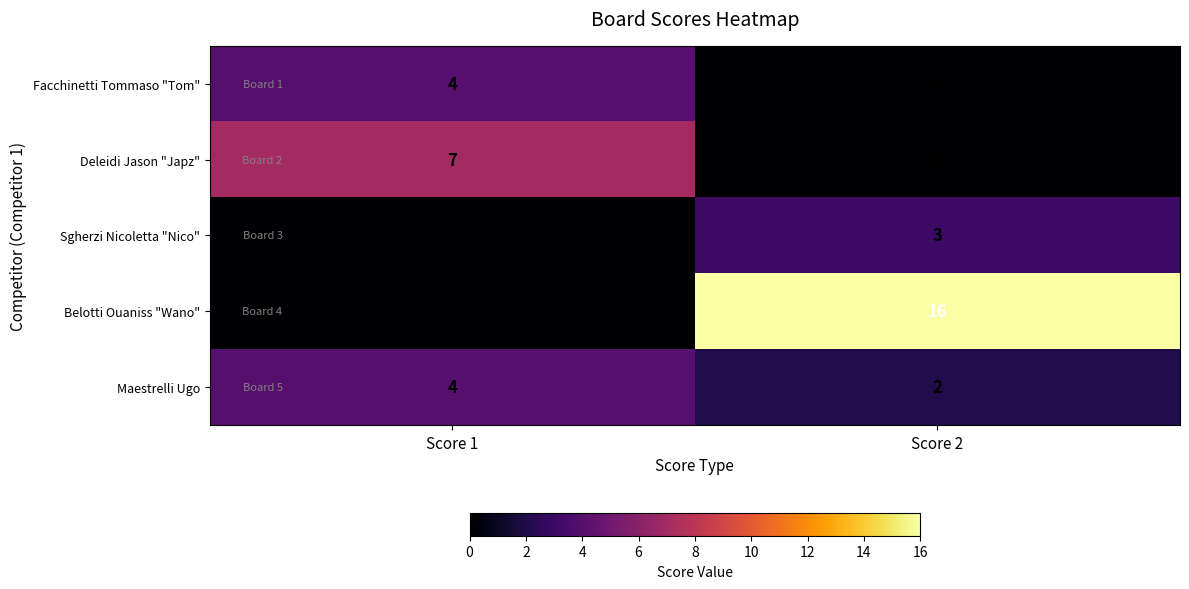

How many data points does each series have?

2